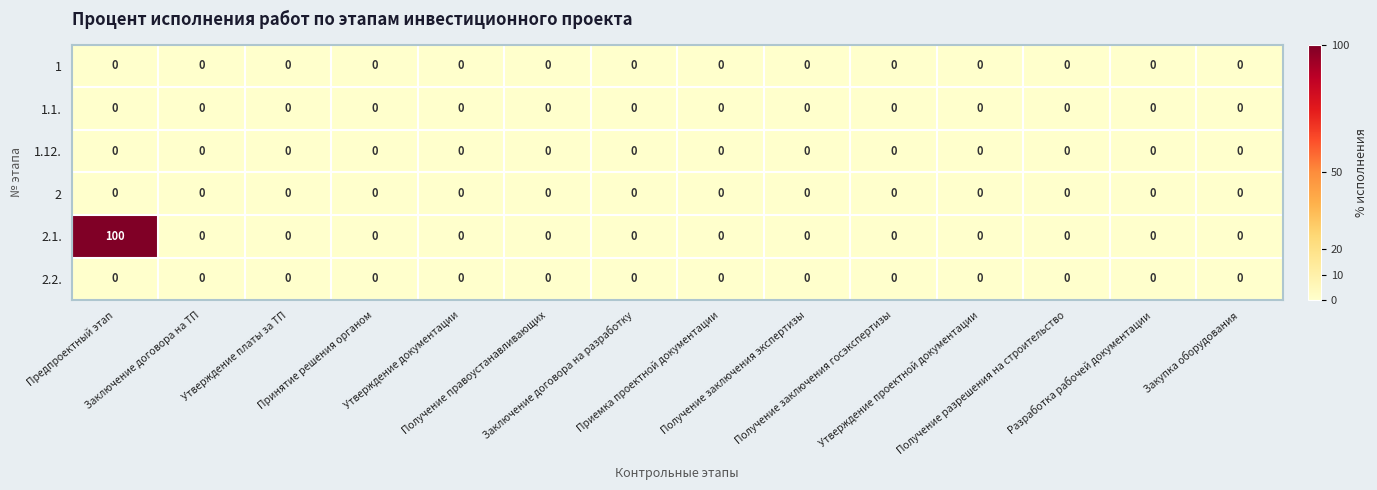

Which series has the largest total across all categories?

2.1.